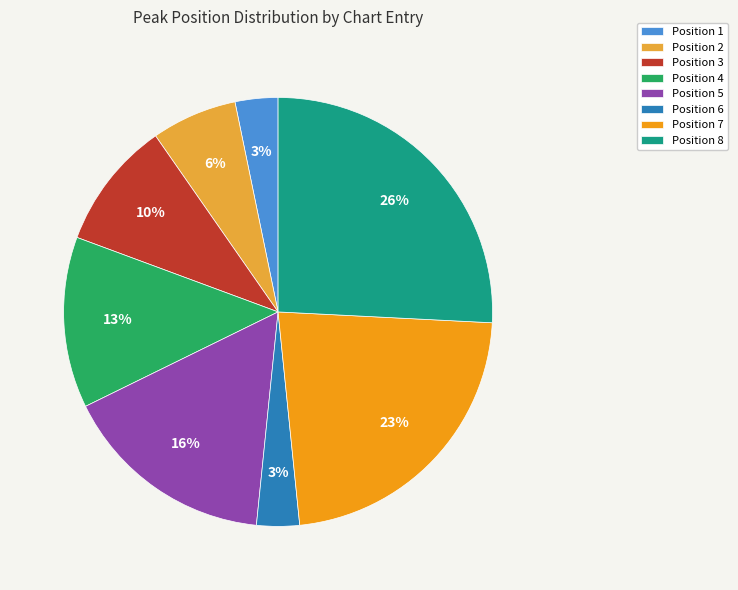

To the nearest percent, what portion does Position 7 represent?

23%